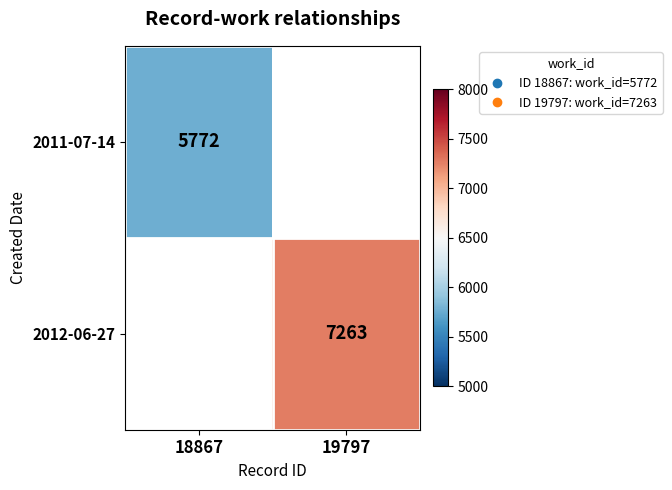

Is it true that 2012-06-27 equals 7263 at 19797?

True